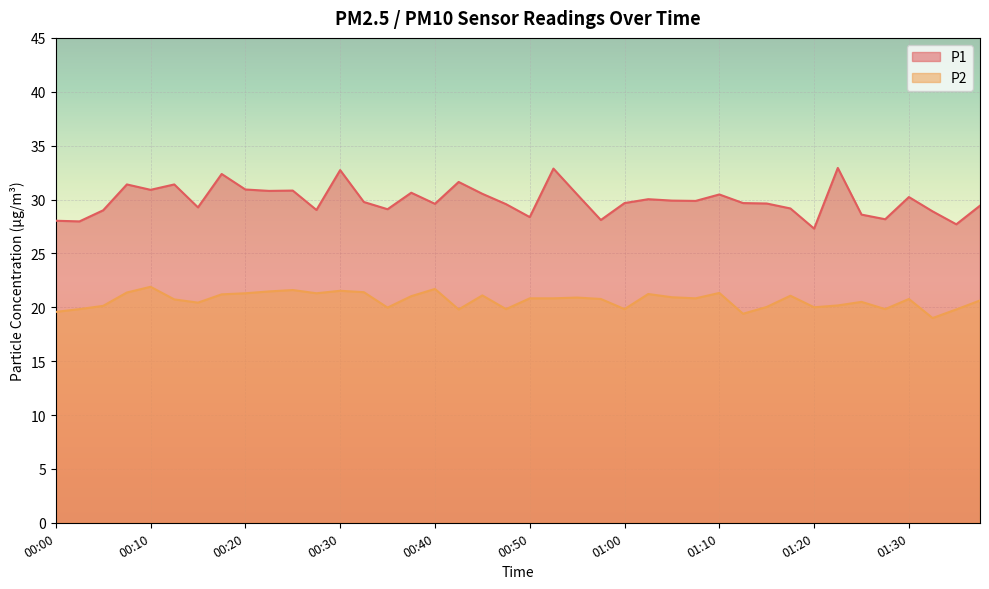

How many values in the P2 series exceed 20?

29